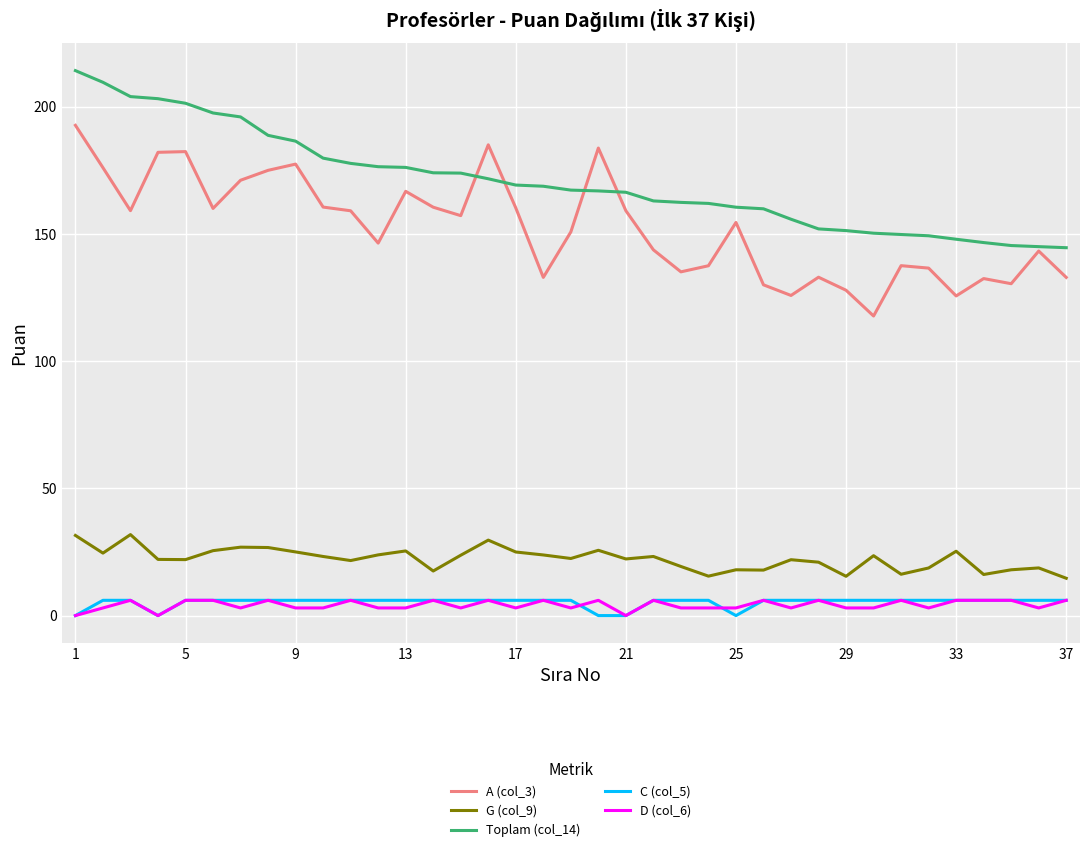

What is the highest value of the A (col_3) series?

192.7